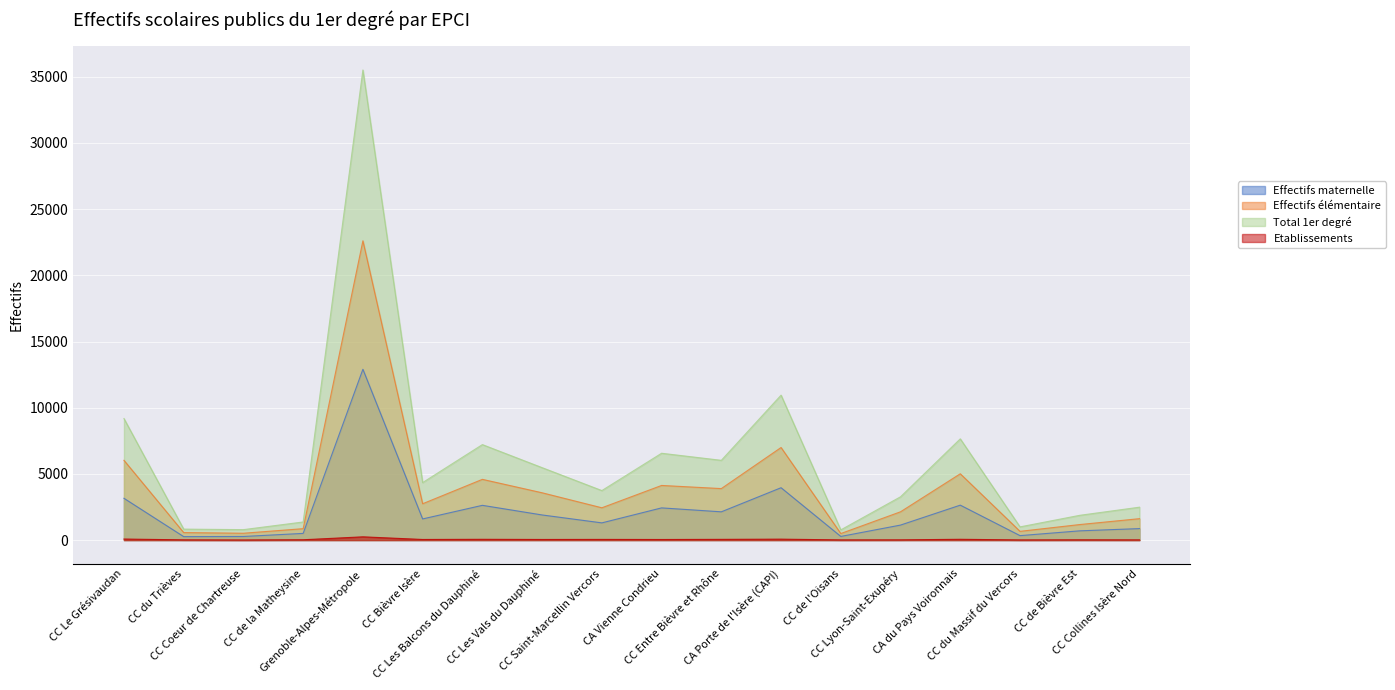

Where is Etablissements nearest to the value 126?

CC Le Grésivaudan